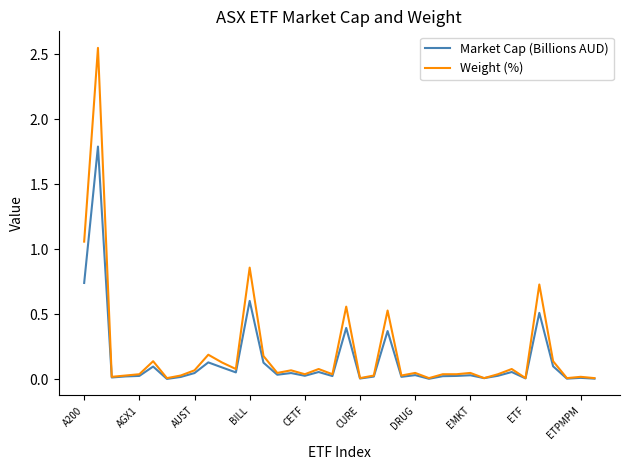

Which series has the largest range (max minus min)?

Weight (%)